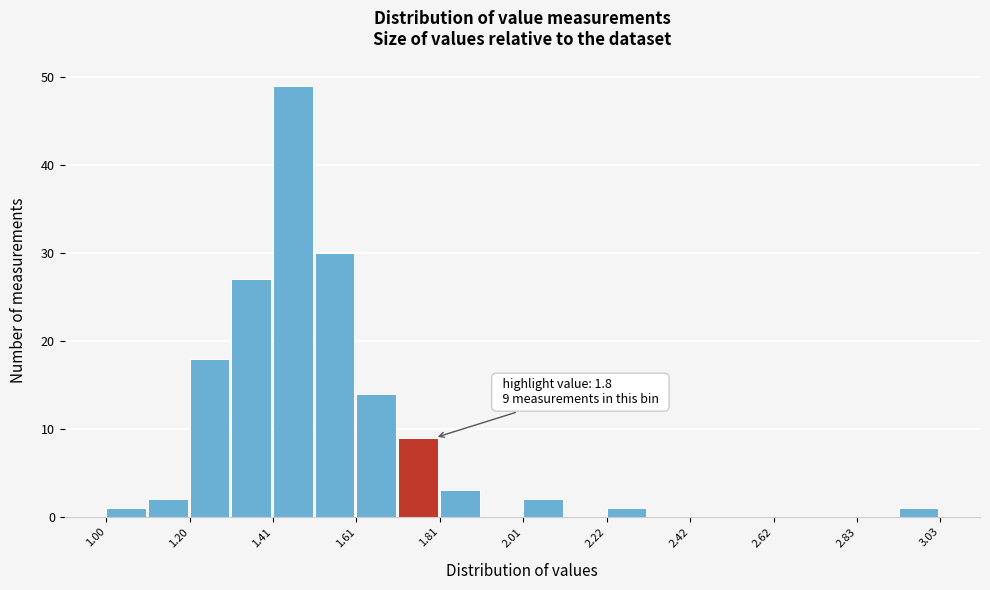

Read against the x-axis, roughly where is the centre of the tallest bar?

1.45